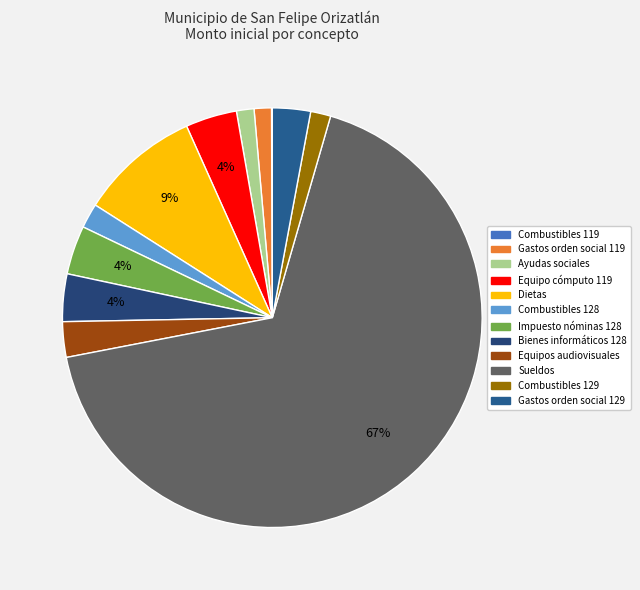

Rank the categories by value from lowest to highest.

Combustibles 119, Gastos orden social 119, Ayudas sociales, Combustibles 129, Combustibles 128, Equipos audiovisuales, Gastos orden social 129, Bienes informáticos 128, Impuesto nóminas 128, Equipo cómputo 119, Dietas, Sueldos